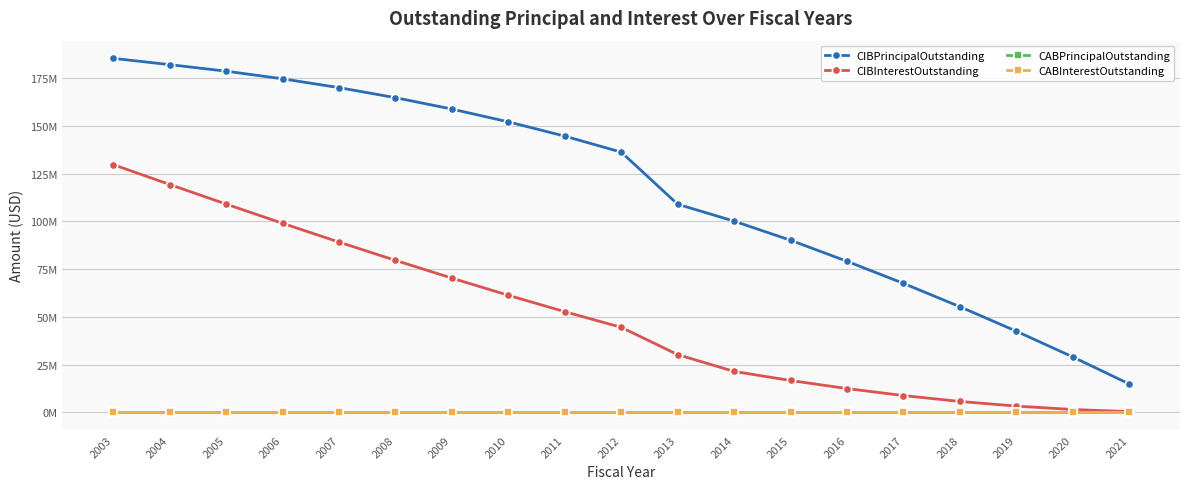

Is this an area chart (filled region under the line)?

No